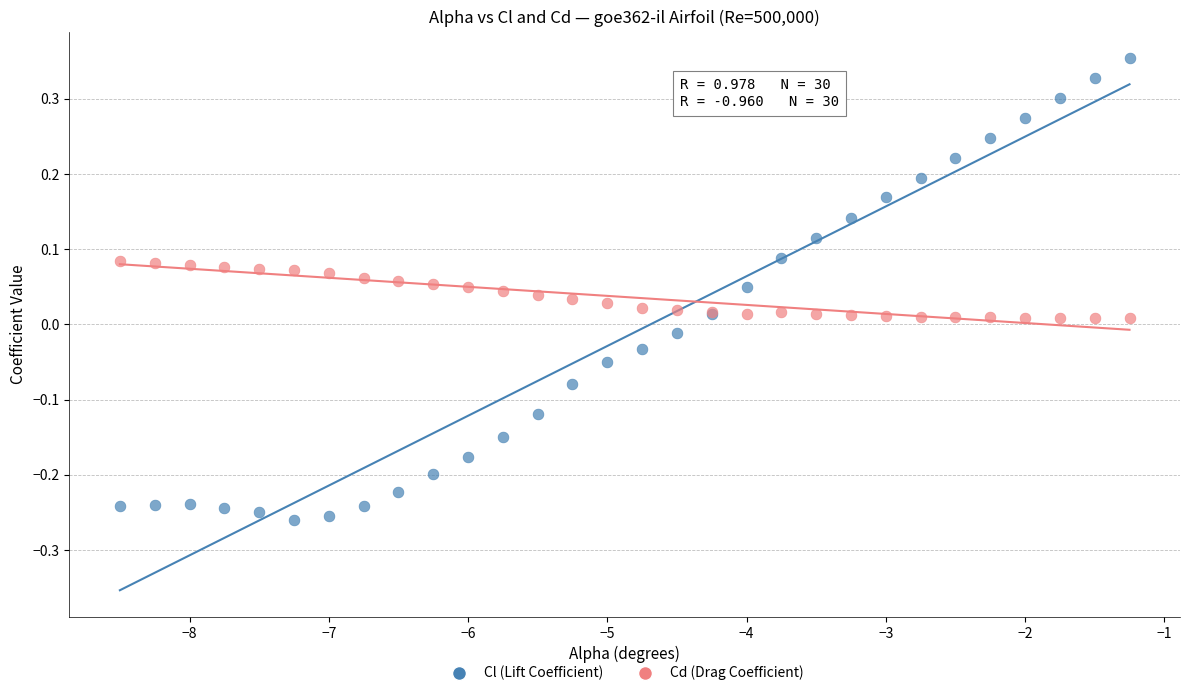

Which series has the widest spread of Y values?

Cl (Lift Coefficient)